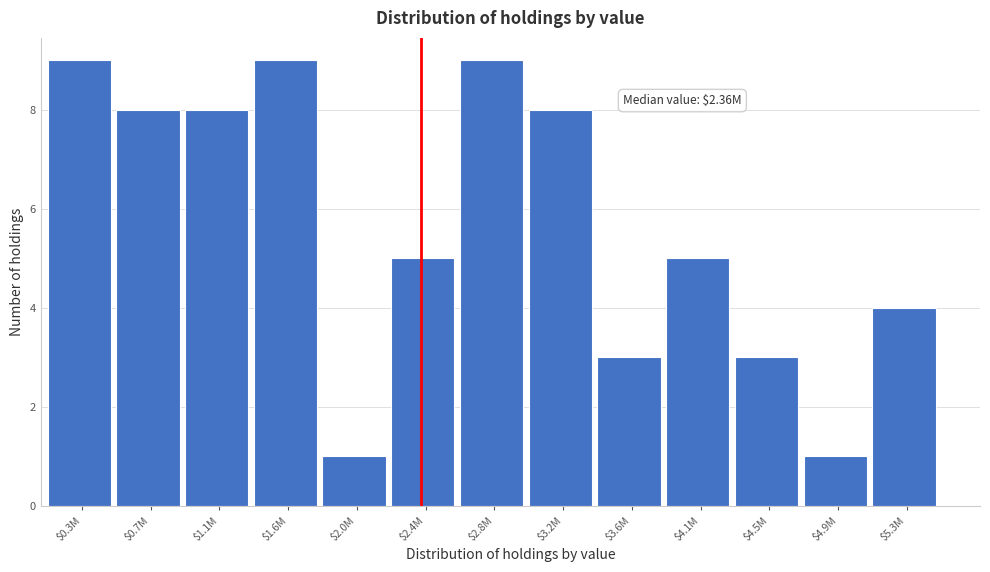

Reading left to right, list all the values displayed in this chart.

9	8	8	9	1	5	9	8	3	5	3	1	4